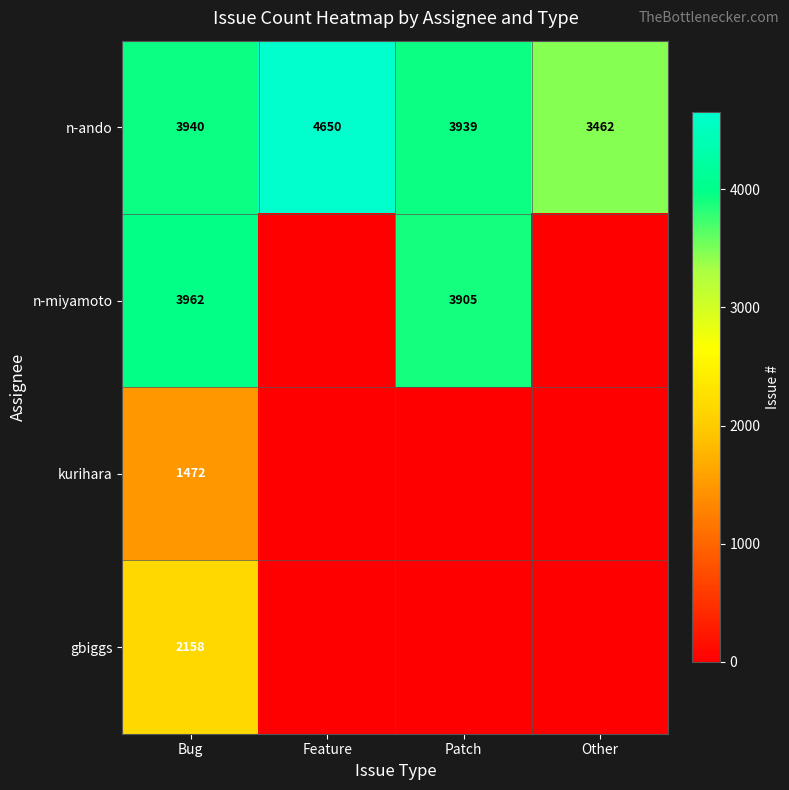

Rank the categories by n-ando value from highest to lowest.

Feature, Bug, Patch, Other